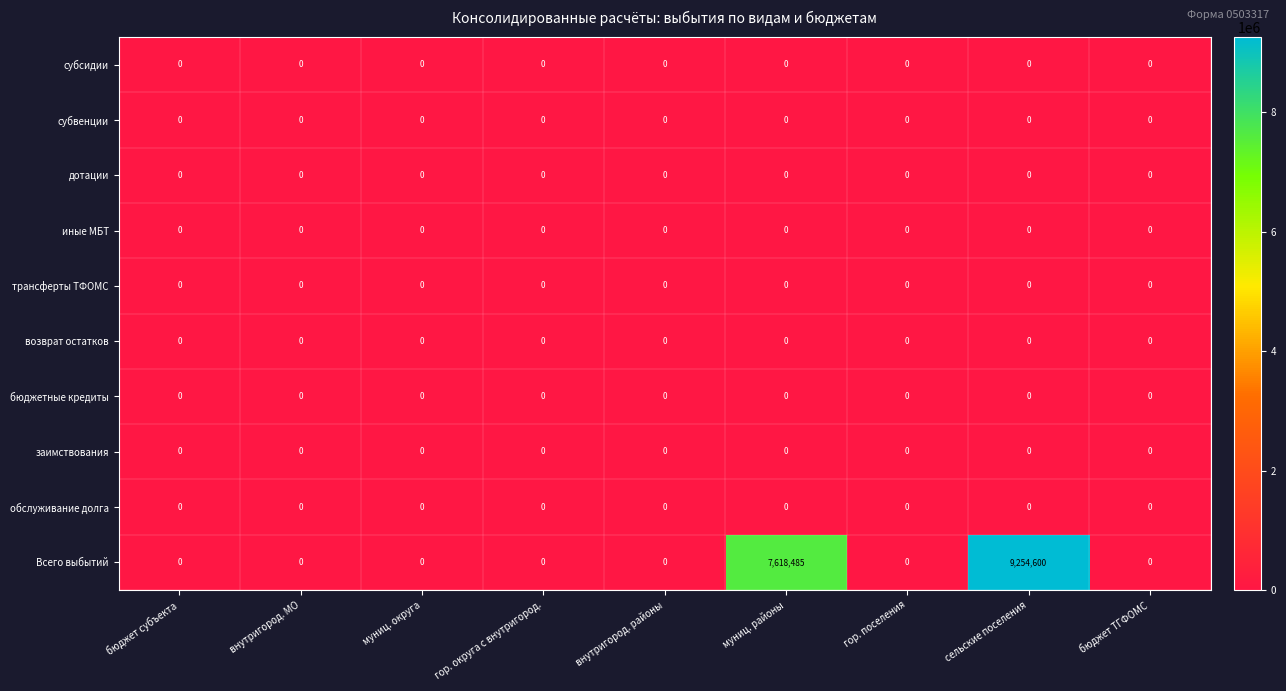

True or false: бюджетные кредиты has a value of 0 at внутригород. МО.

True